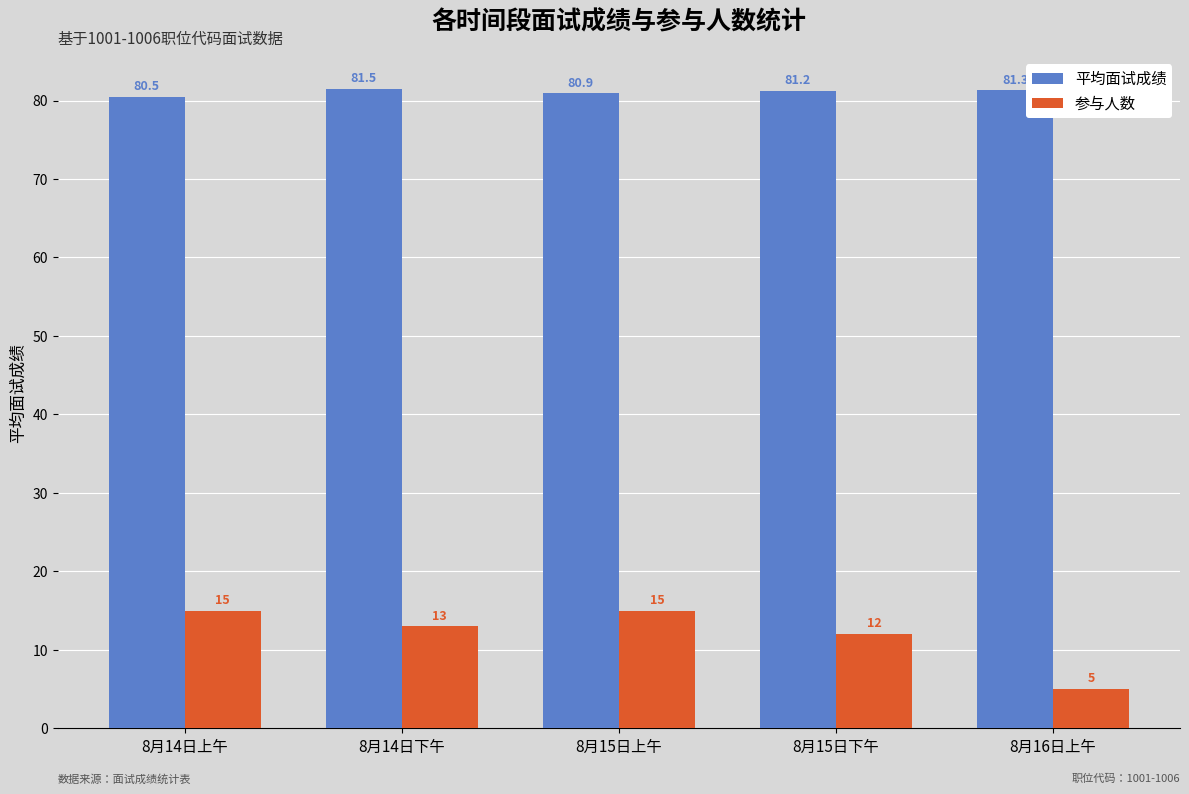

List the series in order of their peak value, highest first.

平均面试成绩, 参与人数